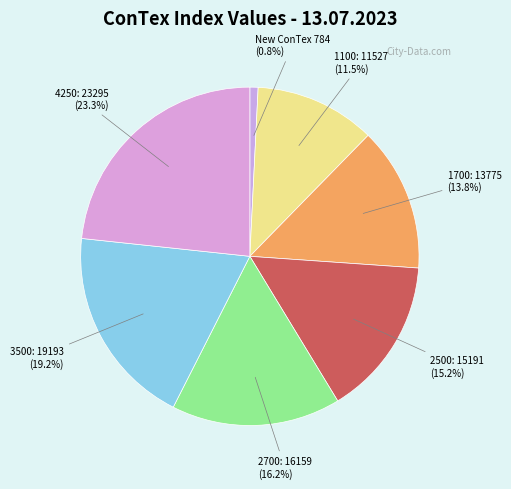

How many slices are in this pie chart?

7